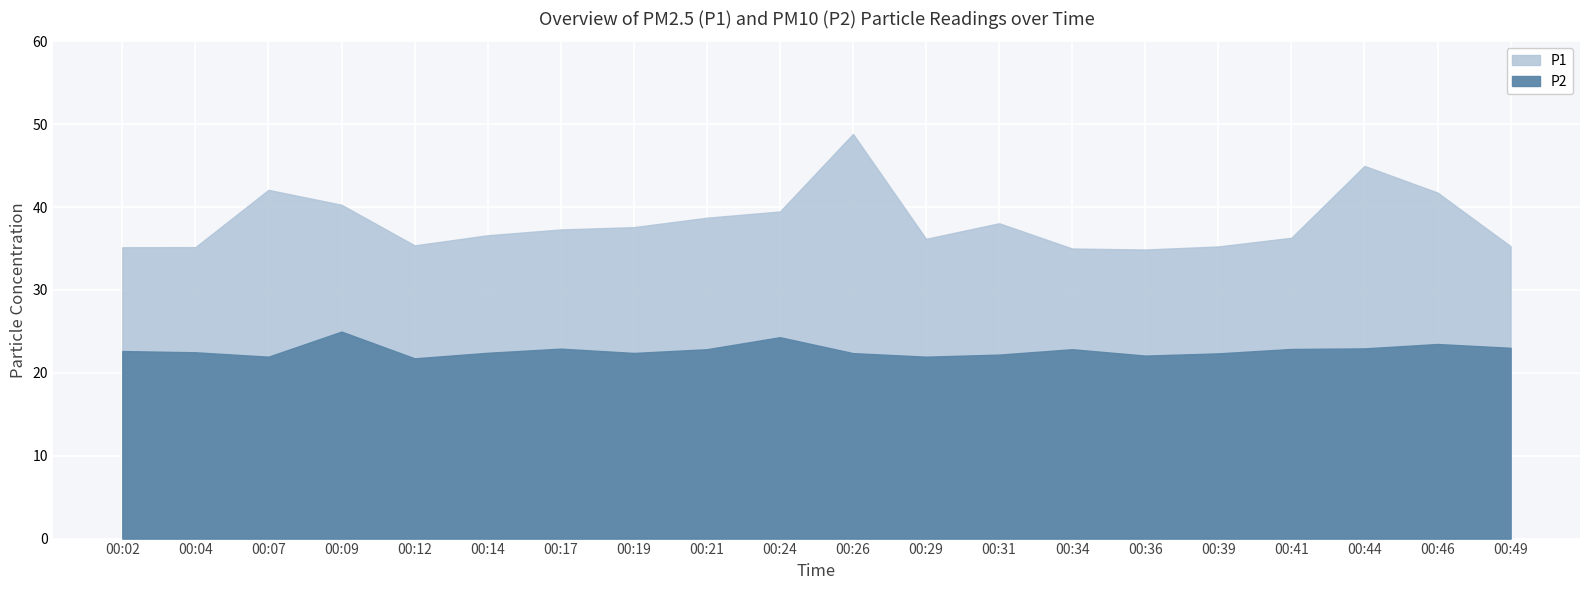

True or false: P1 has a value of 35.0 at 00:34.

True